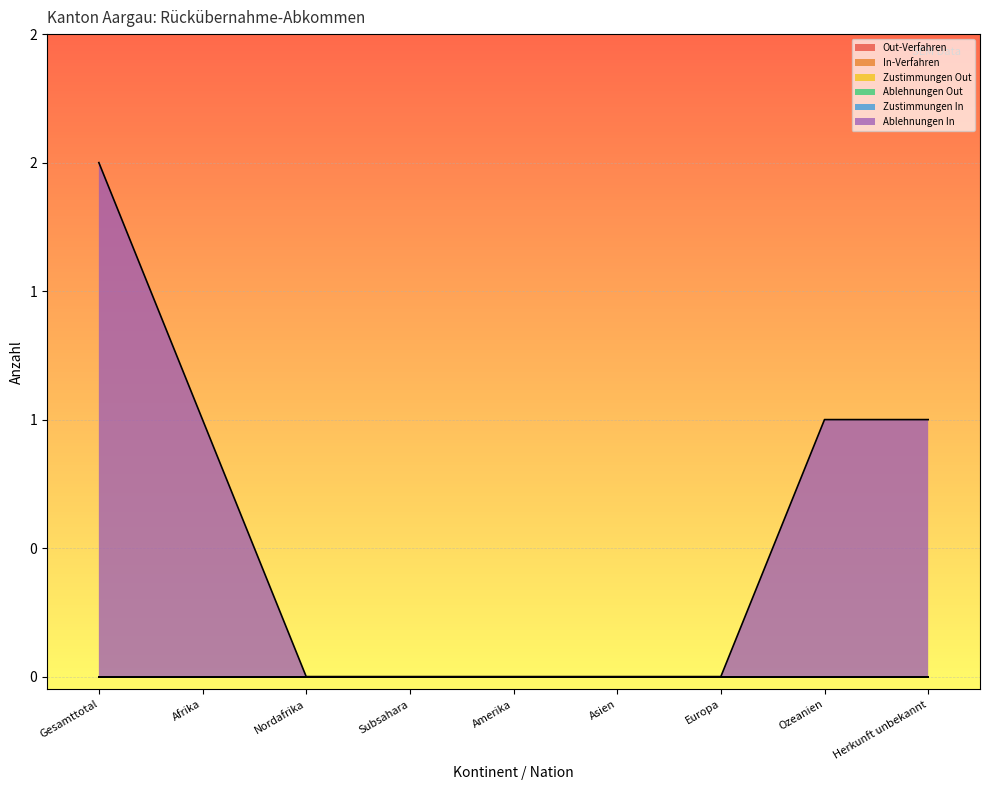

True or false: Ablehnungen Out has more than 2 points higher than both neighbors.

False